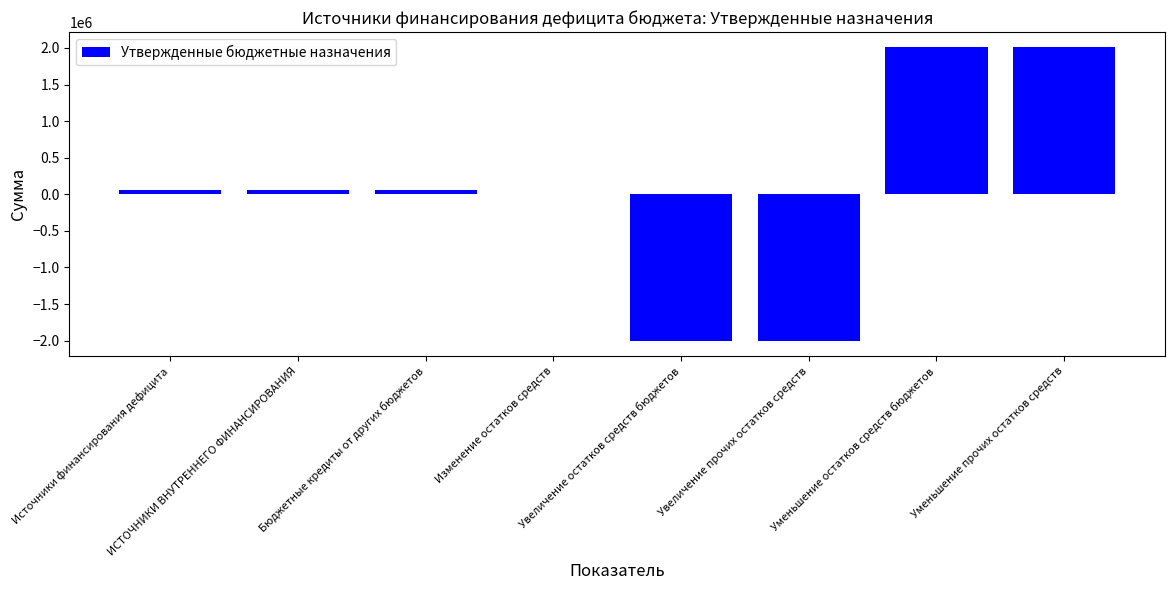

What is the maximum value shown in the chart?

2015539.7